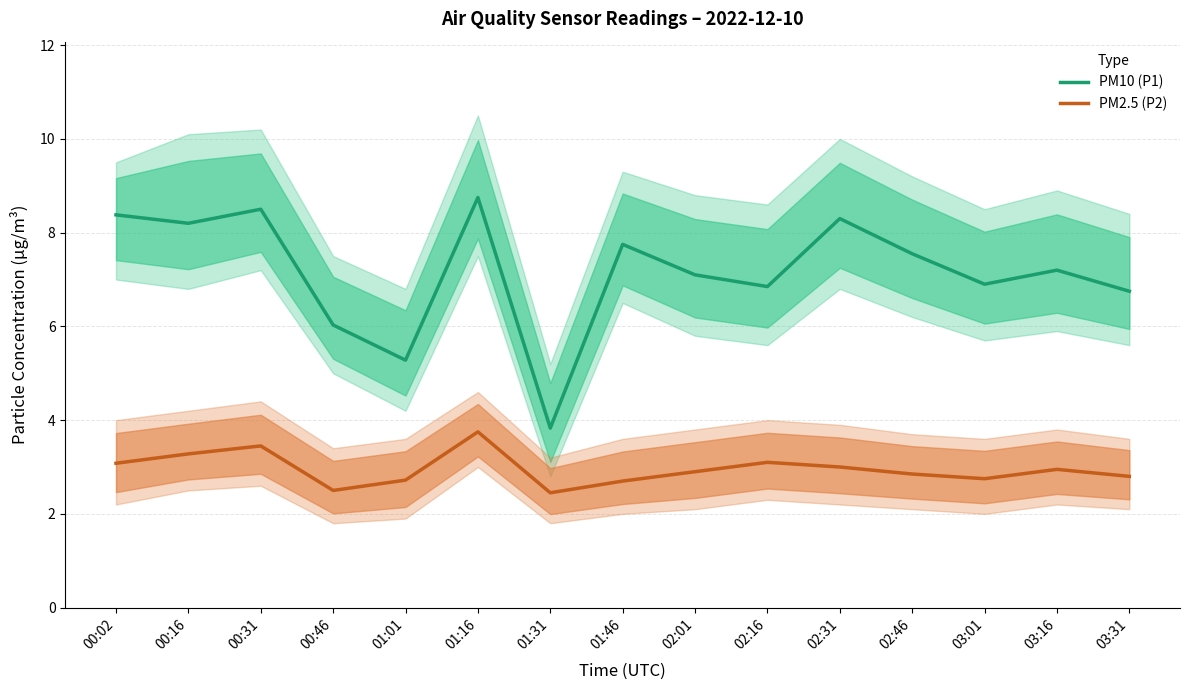

True or false: PM2.5 (P2) has a value of 0.7 at 03:31.

False